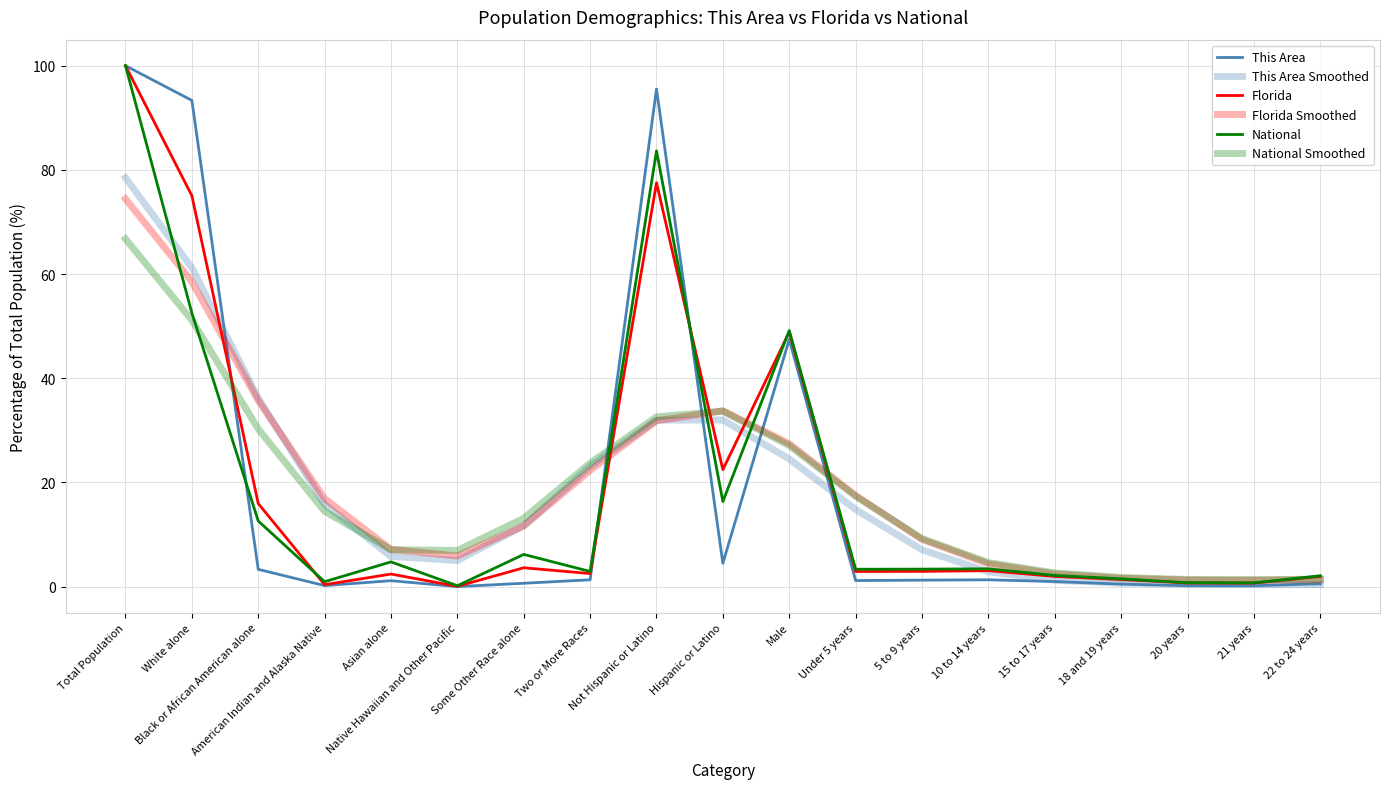

At which category does Florida reach its first local valley?

American Indian and Alaska Native